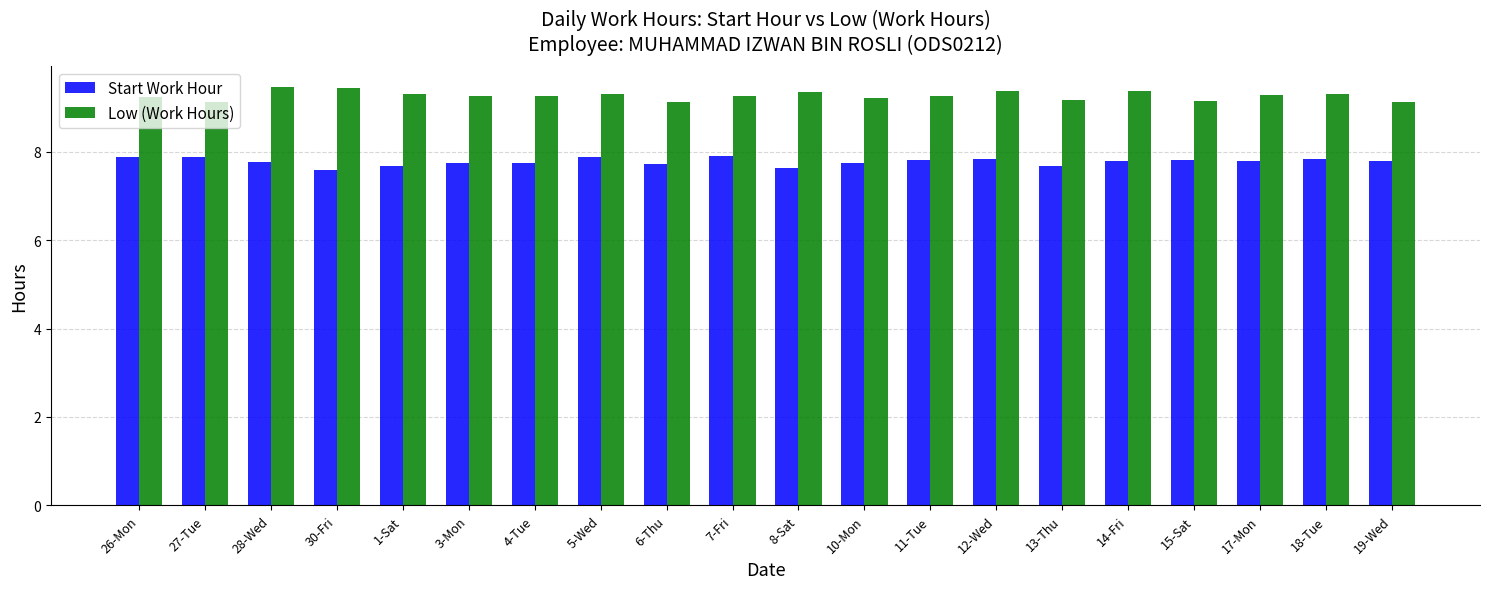

How many bars are there in total?

40